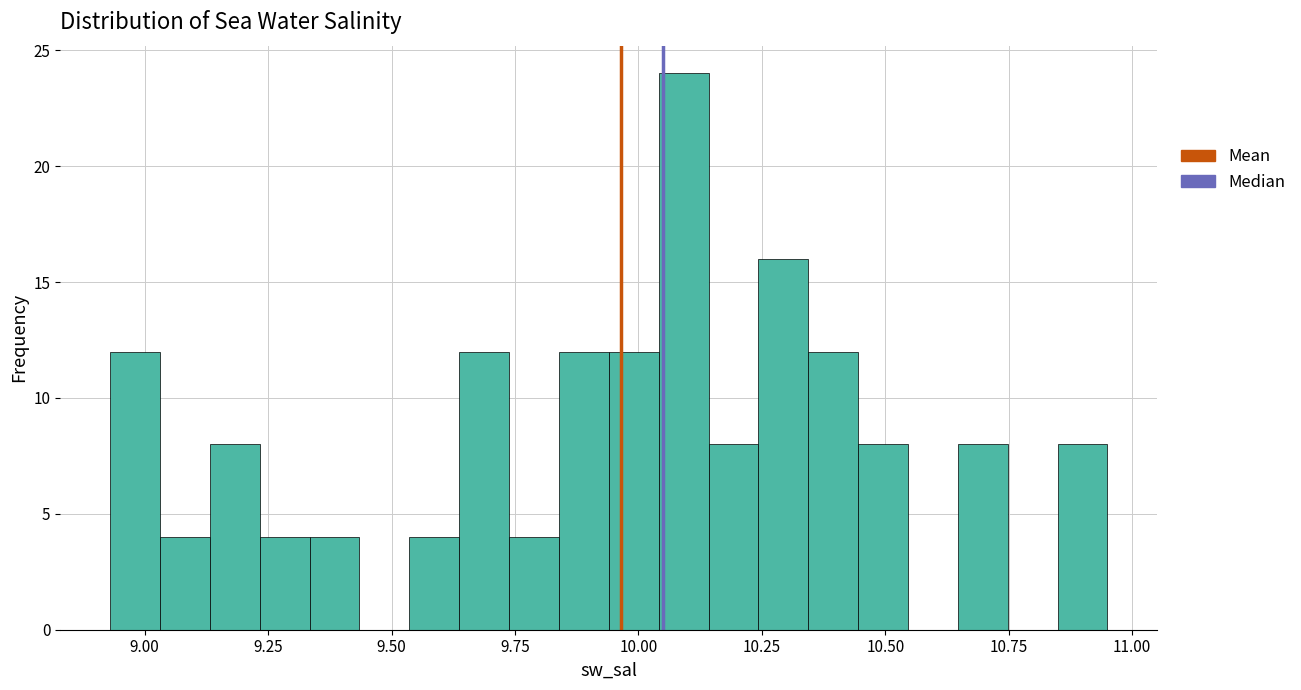

Read against the x-axis, roughly where is the centre of the tallest bar?

10.10